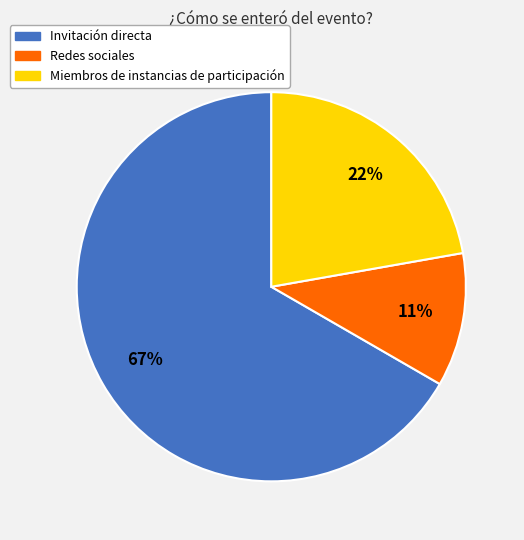

To the nearest percent, what percentage of the pie is Redes sociales?

11%